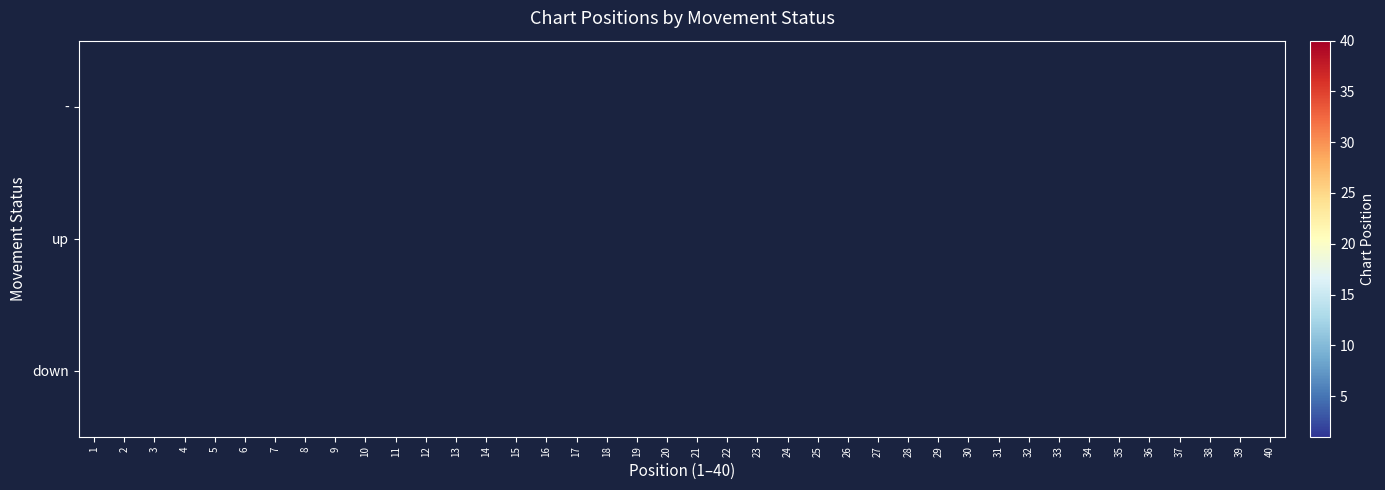

Between 23 and 15, which is larger?

23